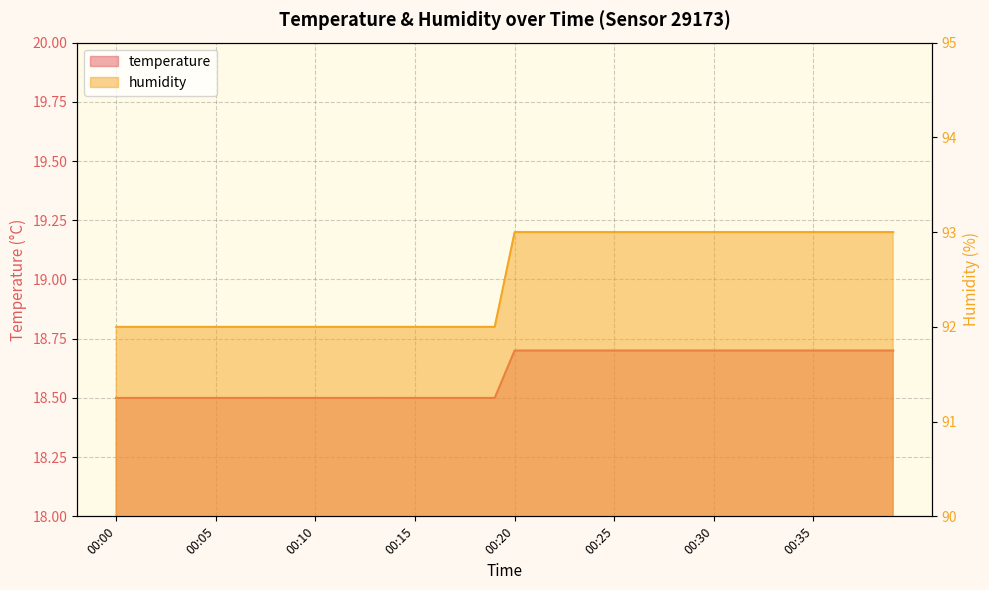

What is the minimum value for humidity?

92.0